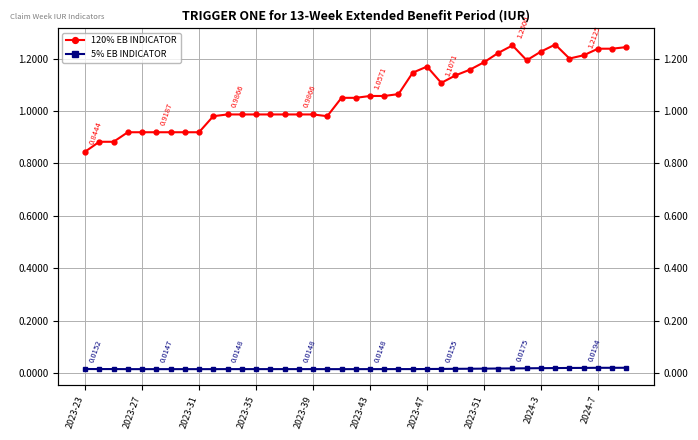

True or false: 120% EB INDICATOR and 5% EB INDICATOR intersect in this chart.

False